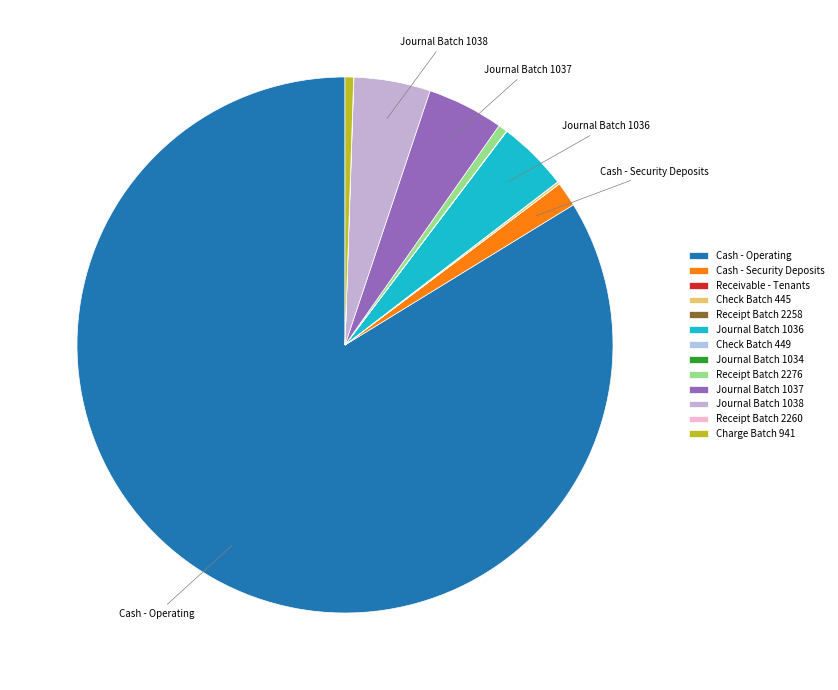

Is there a majority slice in this chart?

Yes